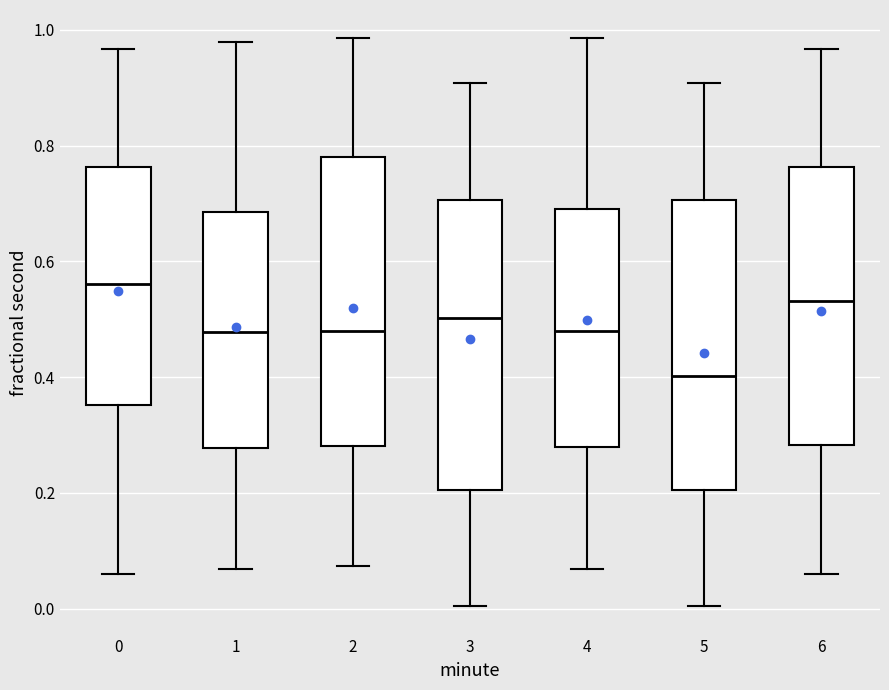

Reading left to right, transcribe this box plot: for each box, give where its median line is, the range the box spans, and where its two whiskers end, as read against the y-axis. The values are not printed on the chart, so give them approximately, as read against the axis.

0: median 0.56, box 0.36 to 0.76, whiskers 0.06 to 0.96
1: median 0.48, box 0.28 to 0.68, whiskers 0.06 to 0.98
2: median 0.48, box 0.28 to 0.78, whiskers 0.08 to 0.98
3: median 0.50, box 0.20 to 0.70, whiskers 0.00 to 0.90
4: median 0.48, box 0.28 to 0.68, whiskers 0.06 to 0.98
5: median 0.40, box 0.20 to 0.70, whiskers 0.00 to 0.90
6: median 0.54, box 0.28 to 0.76, whiskers 0.06 to 0.96